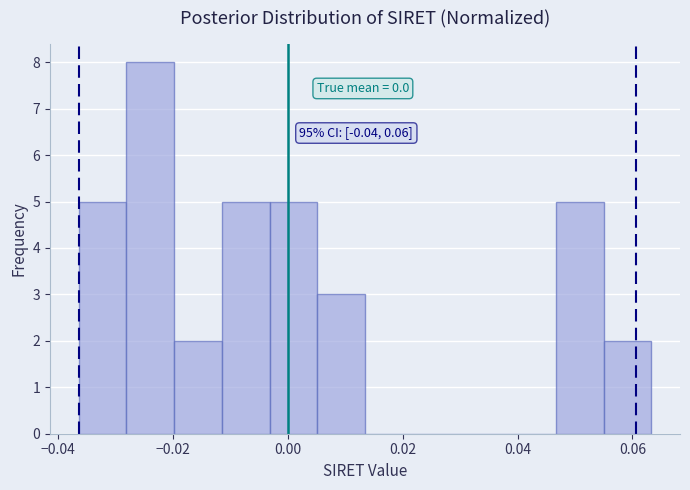

Which range on the x-axis has the tallest bar?

-0.028 to -0.020